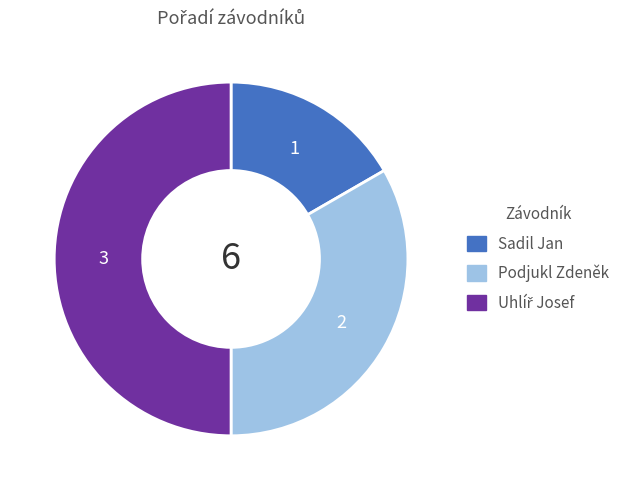

The Podjukl Zdeněk slice represents 33% of the pie. True or false?

True